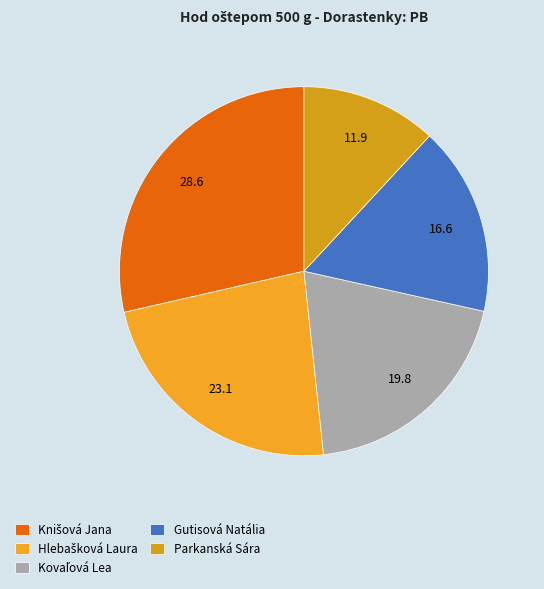

How many slices are in this pie chart?

5